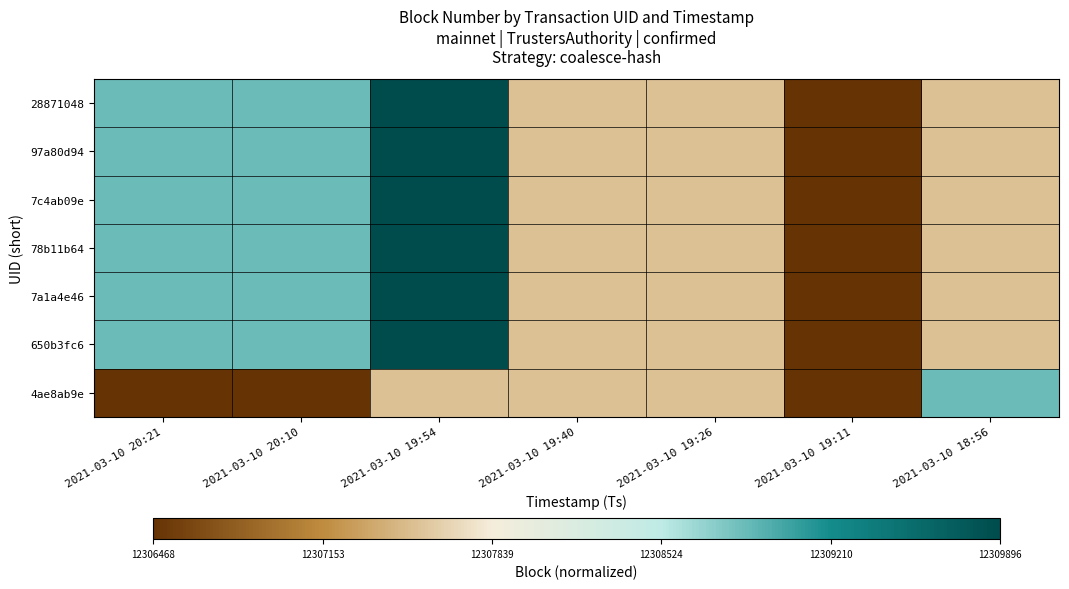

Reading left to right, extract all data points from this chart.

28871048: 2021-03-10 20:21=0.7	2021-03-10 20:10=0.7	2021-03-10 19:54=1.0	2021-03-10 19:40=0.3	2021-03-10 19:26=0.3	2021-03-10 19:11=0.0	2021-03-10 18:56=0.3
97a80d94: 2021-03-10 20:21=0.7	2021-03-10 20:10=0.7	2021-03-10 19:54=1.0	2021-03-10 19:40=0.3	2021-03-10 19:26=0.3	2021-03-10 19:11=0.0	2021-03-10 18:56=0.3
7c4ab09e: 2021-03-10 20:21=0.7	2021-03-10 20:10=0.7	2021-03-10 19:54=1.0	2021-03-10 19:40=0.3	2021-03-10 19:26=0.3	2021-03-10 19:11=0.0	2021-03-10 18:56=0.3
78b11b64: 2021-03-10 20:21=0.7	2021-03-10 20:10=0.7	2021-03-10 19:54=1.0	2021-03-10 19:40=0.3	2021-03-10 19:26=0.3	2021-03-10 19:11=0.0	2021-03-10 18:56=0.3
7a1a4e46: 2021-03-10 20:21=0.7	2021-03-10 20:10=0.7	2021-03-10 19:54=1.0	2021-03-10 19:40=0.3	2021-03-10 19:26=0.3	2021-03-10 19:11=0.0	2021-03-10 18:56=0.3
650b3fc6: 2021-03-10 20:21=0.7	2021-03-10 20:10=0.7	2021-03-10 19:54=1.0	2021-03-10 19:40=0.3	2021-03-10 19:26=0.3	2021-03-10 19:11=0.0	2021-03-10 18:56=0.3
4ae8ab9e: 2021-03-10 20:21=0.0	2021-03-10 20:10=0.0	2021-03-10 19:54=0.3	2021-03-10 19:40=0.3	2021-03-10 19:26=0.3	2021-03-10 19:11=0.0	2021-03-10 18:56=0.7